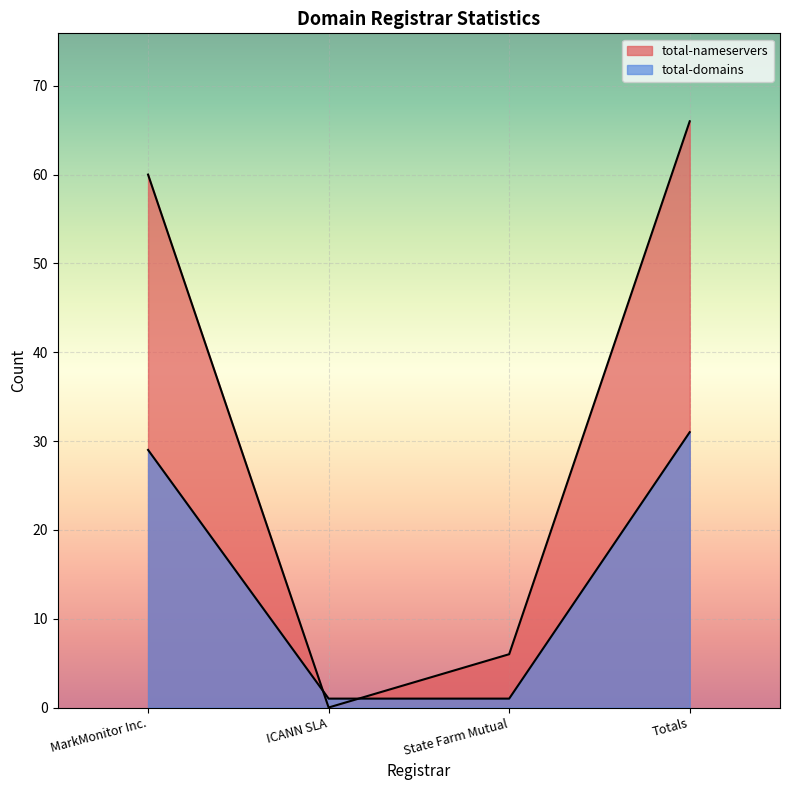

What is the label of the 3rd point from the right?

ICANN SLA